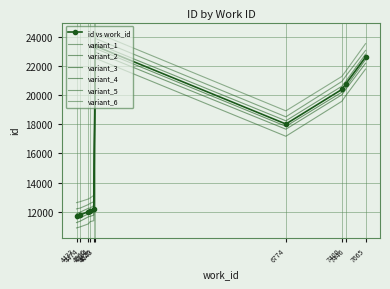

Count the number of categories in the chart.

10